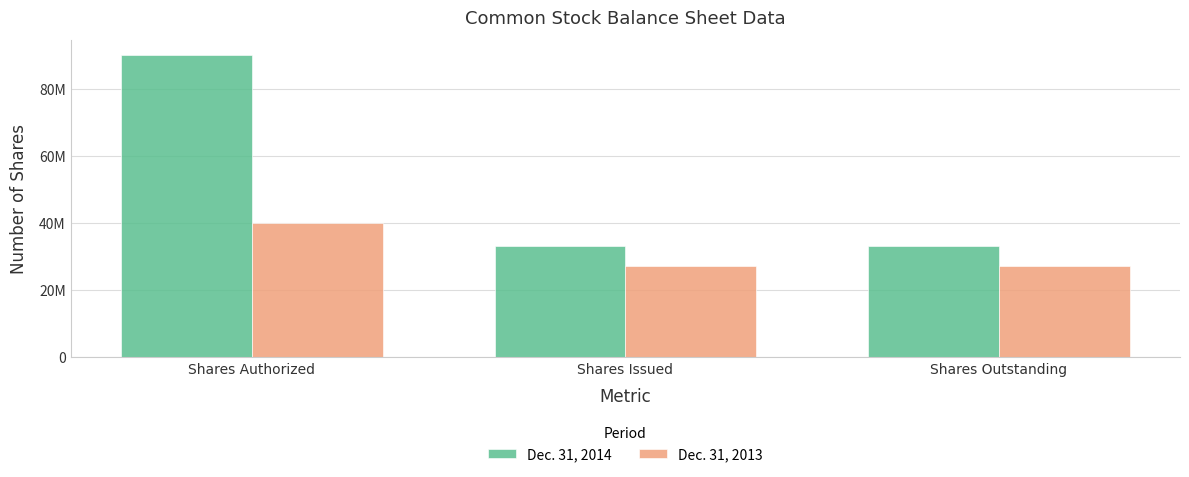

List the series in order of their overall mean, highest first.

Dec. 31, 2014, Dec. 31, 2013